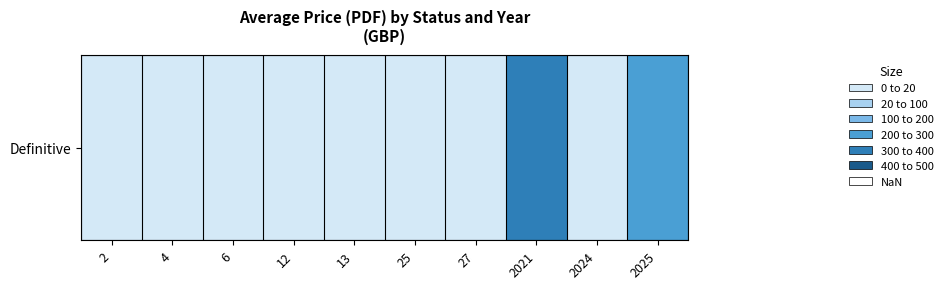

List the labels in order of value, largest first.

2021, 2025, 2, 4, 6, 12, 13, 25, 27, 2024